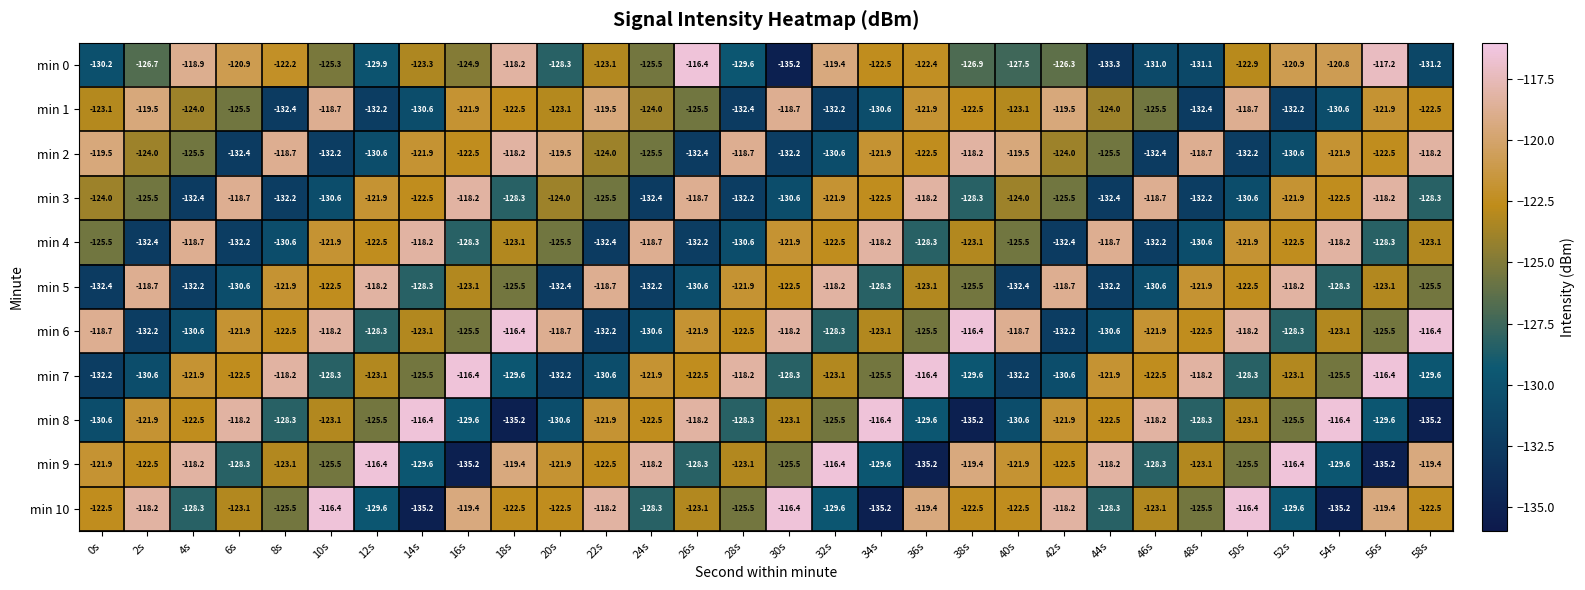

At which category is the sum across all series the highest?

56s